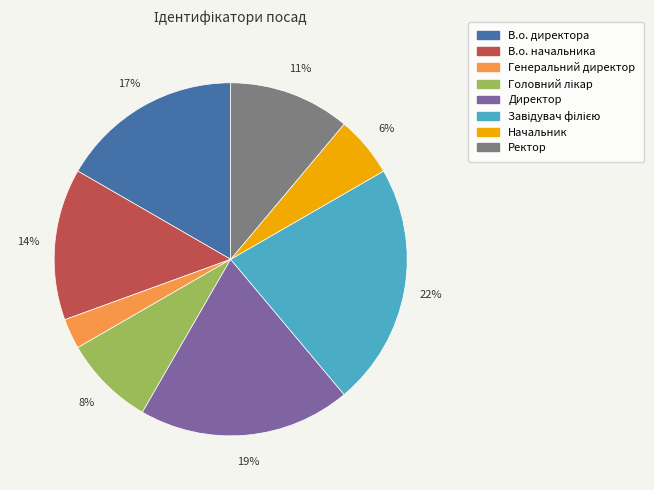

Which slice is the smallest?

Генеральний директор